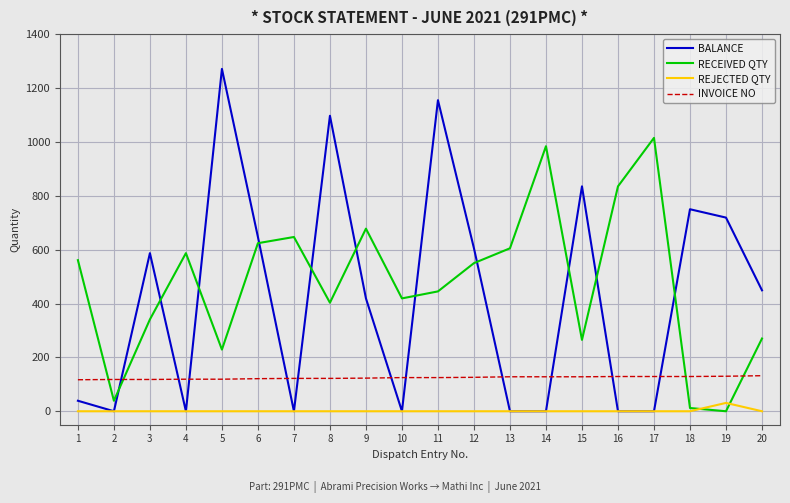

Which series has the largest range (max minus min)?

BALANCE